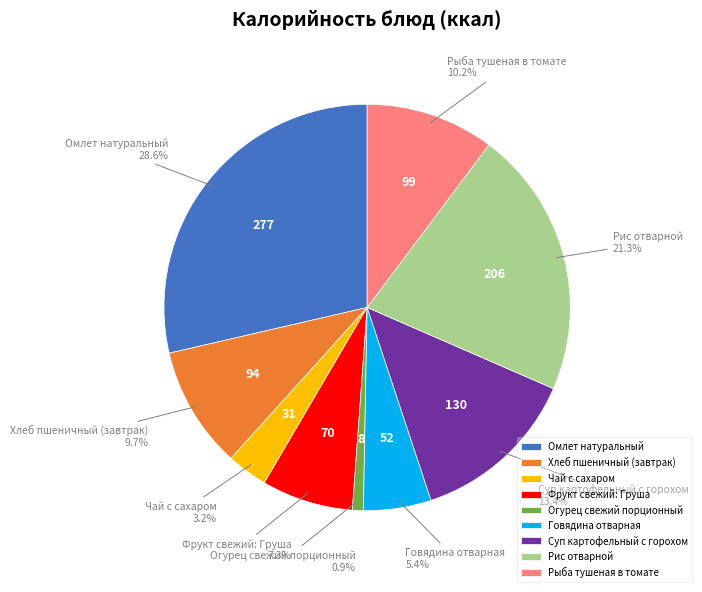

Which category has the smallest portion of the pie?

Огурец свежий порционный